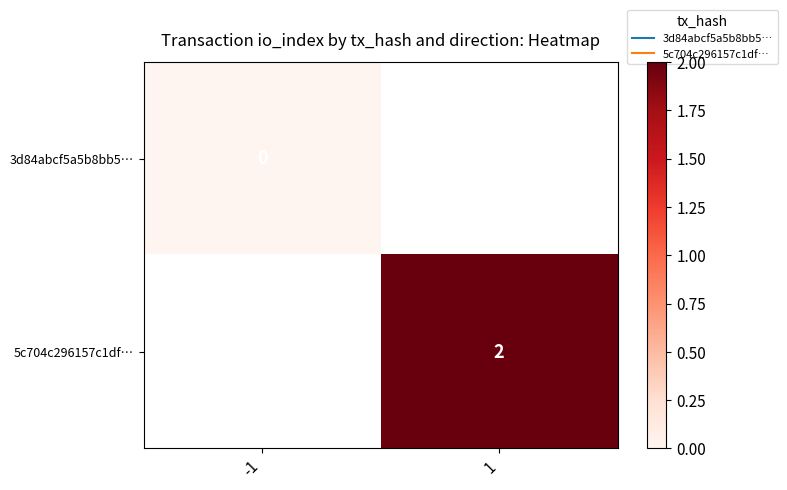

Which category has the lowest value in the 3d84abcf5a5b8bb5… series?

-1